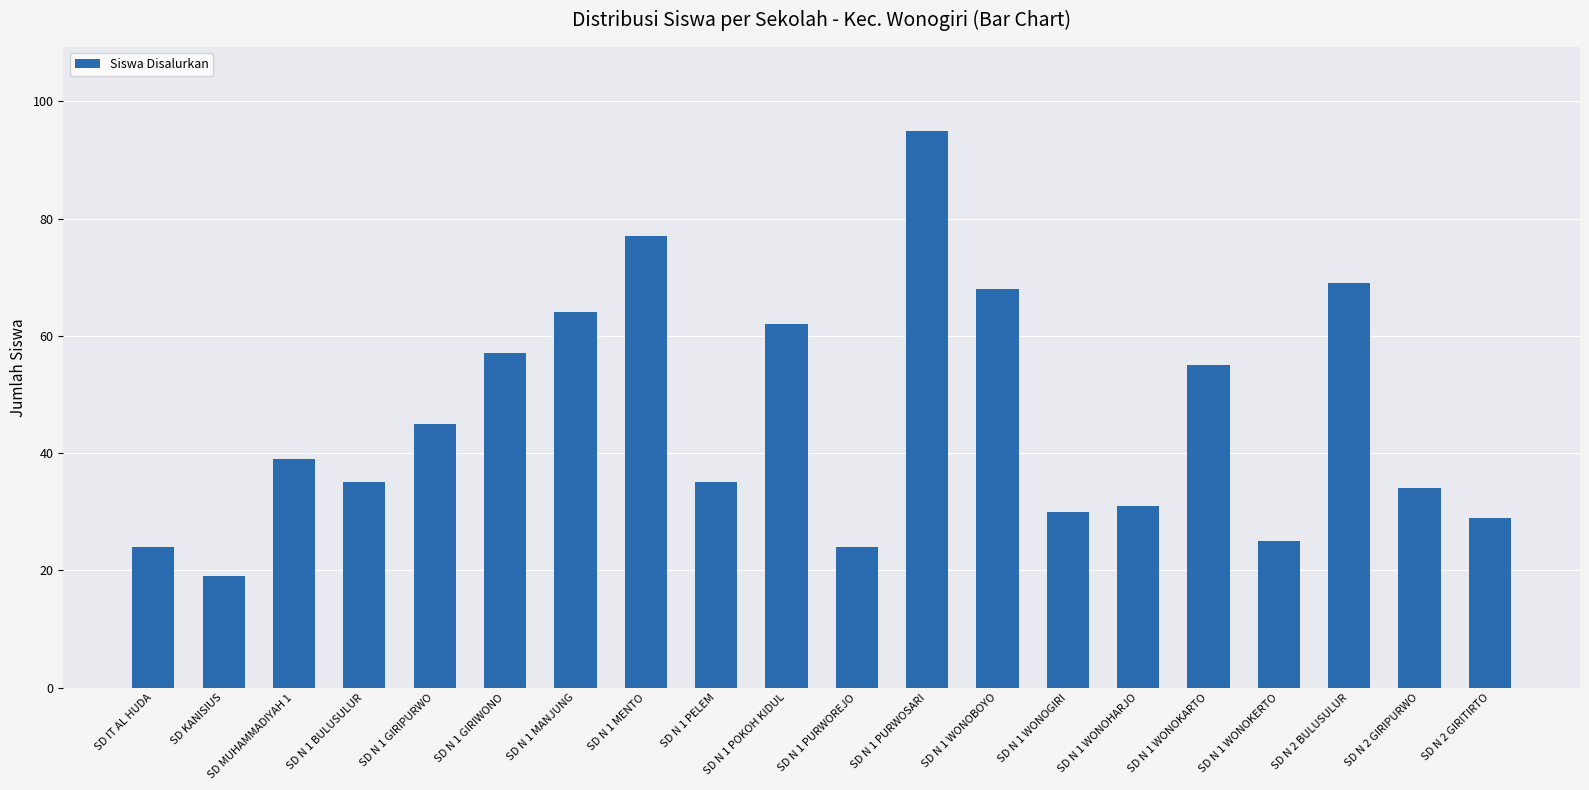

What is the ratio of the value at SD N 1 WONOKERTO to the value at SD N 1 WONOGIRI?

0.8